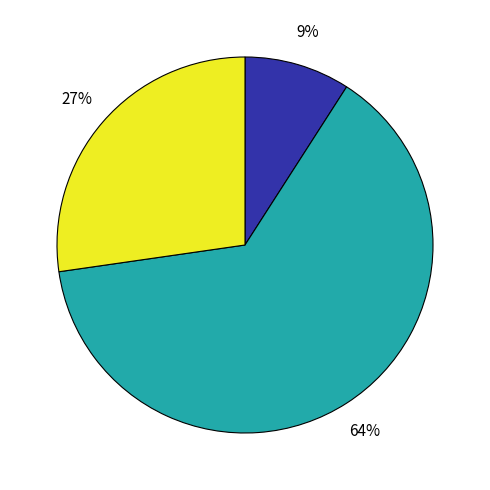

To the nearest percent, what is the difference between the largest and smallest slice percentages?

55%